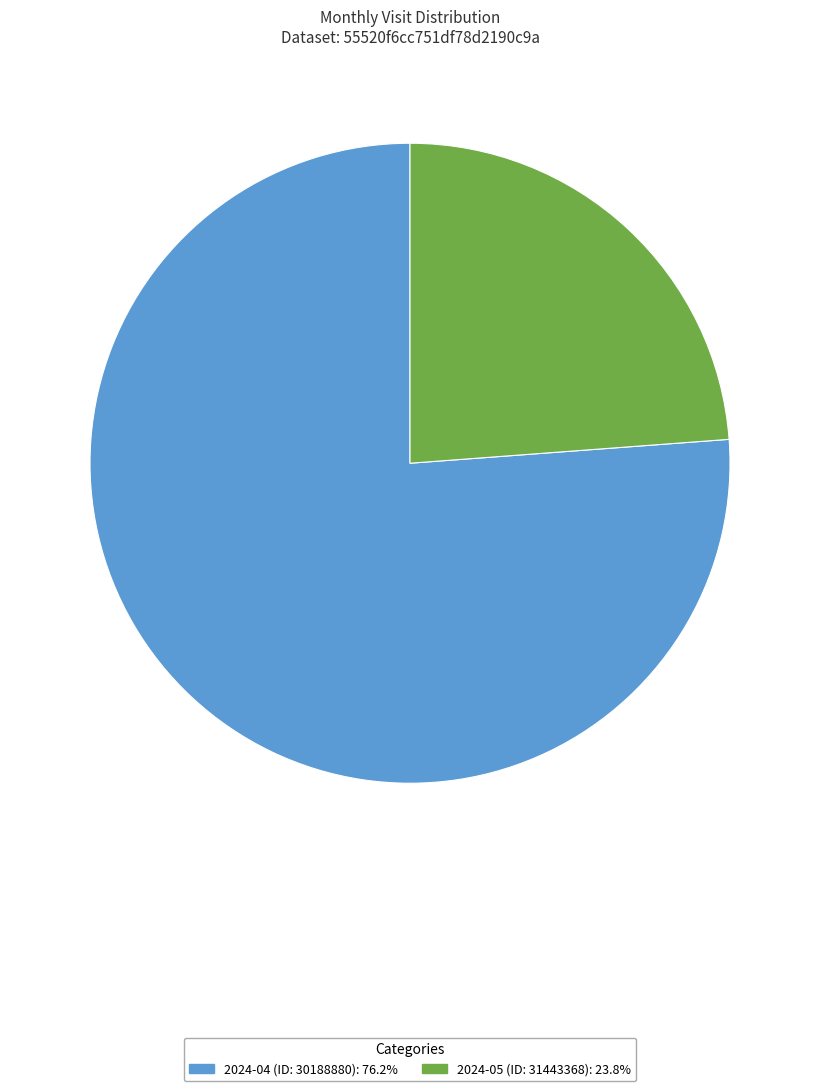

Rank the categories by value from lowest to highest.

2024-05 (ID: 31443368), 2024-04 (ID: 30188880)